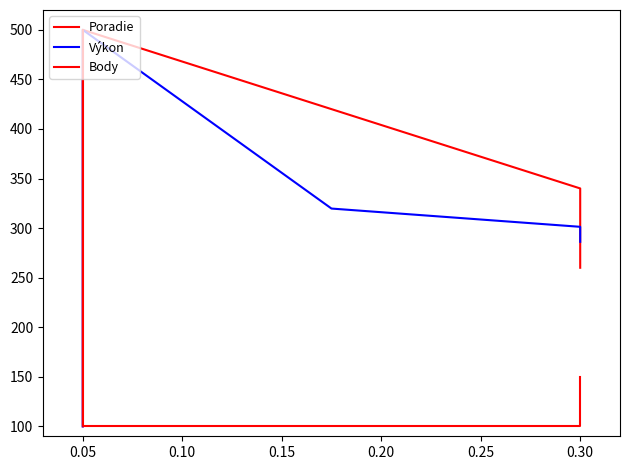

What is the difference between the second highest and second lowest values in the Výkon series?

159.5